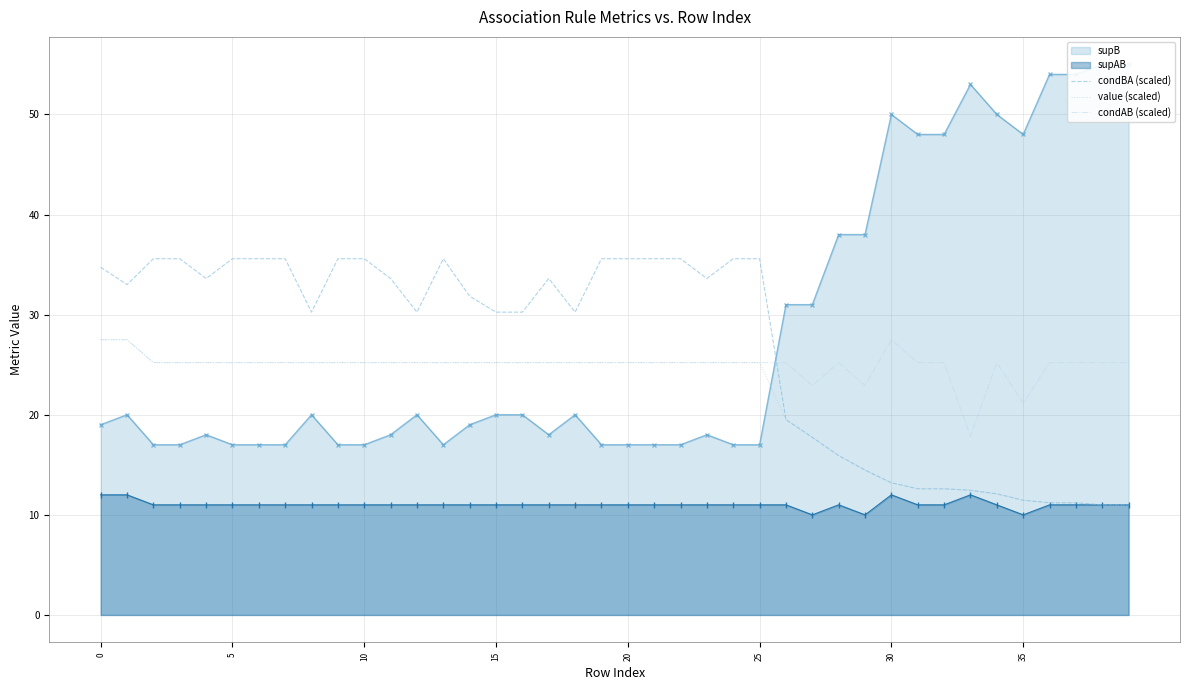

How many lines are shown in the chart?

3